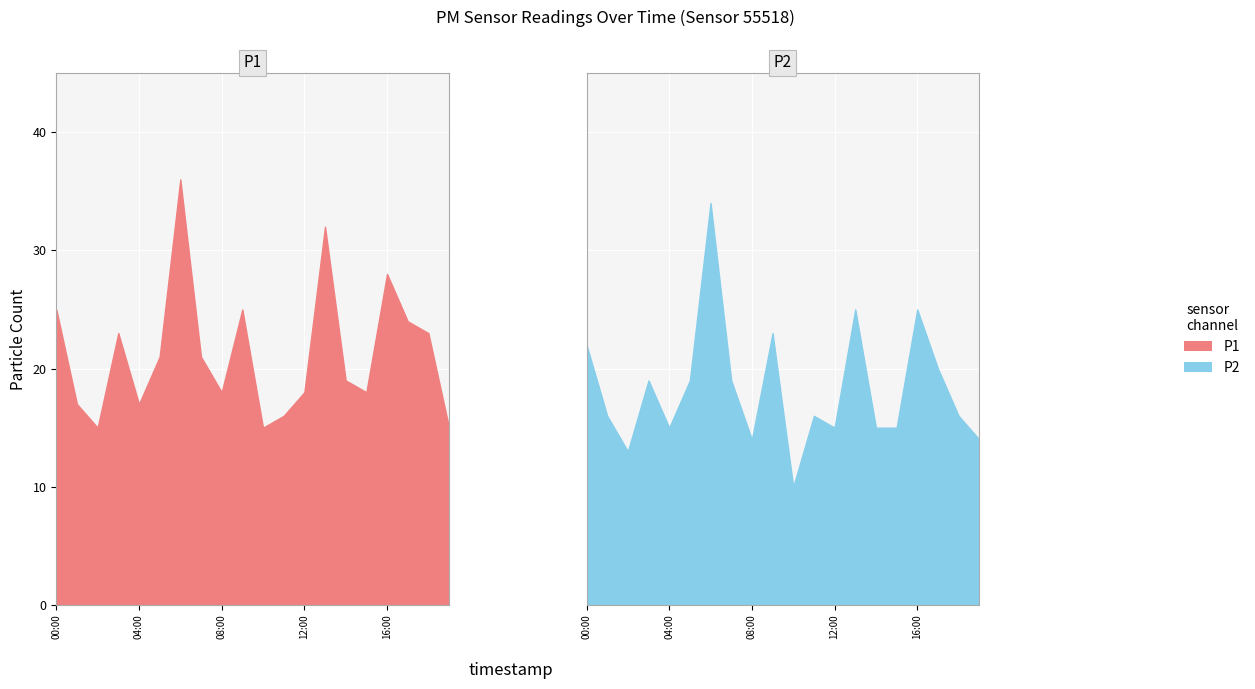

Count the number of data series in this chart.

2